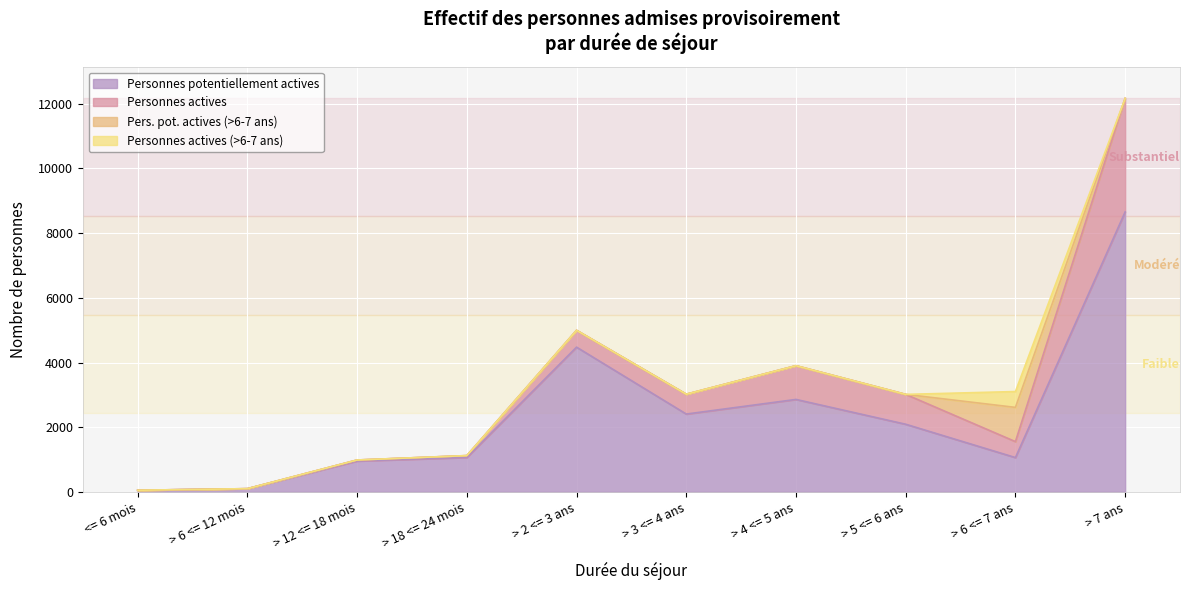

Is it true that Pers. pot. actives (>6-7 ans) equals 0 at > 7 ans?

True